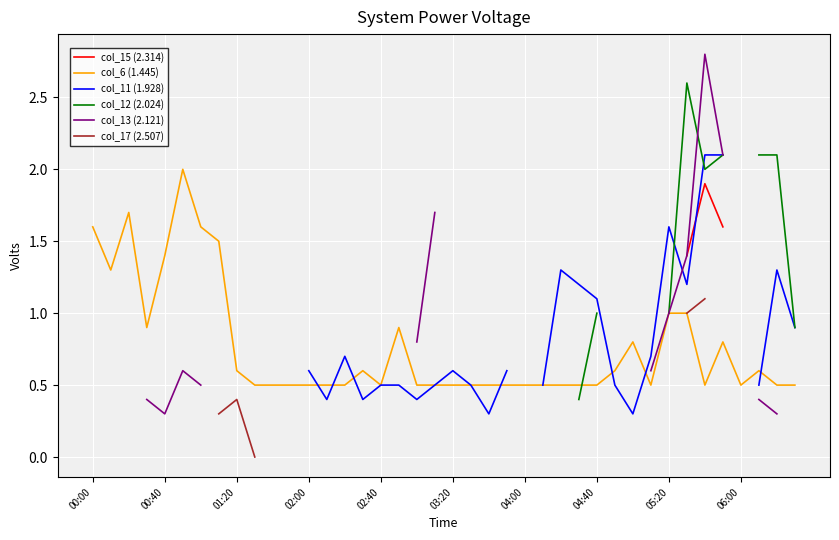

The value of col_6 (1.445) at 06:00 is 0.2. True or false?

False